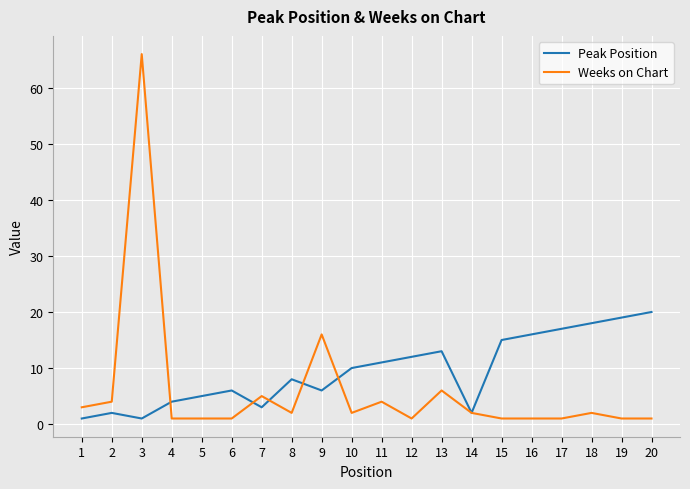

Is it true that Peak Position equals 9 at 15?

False